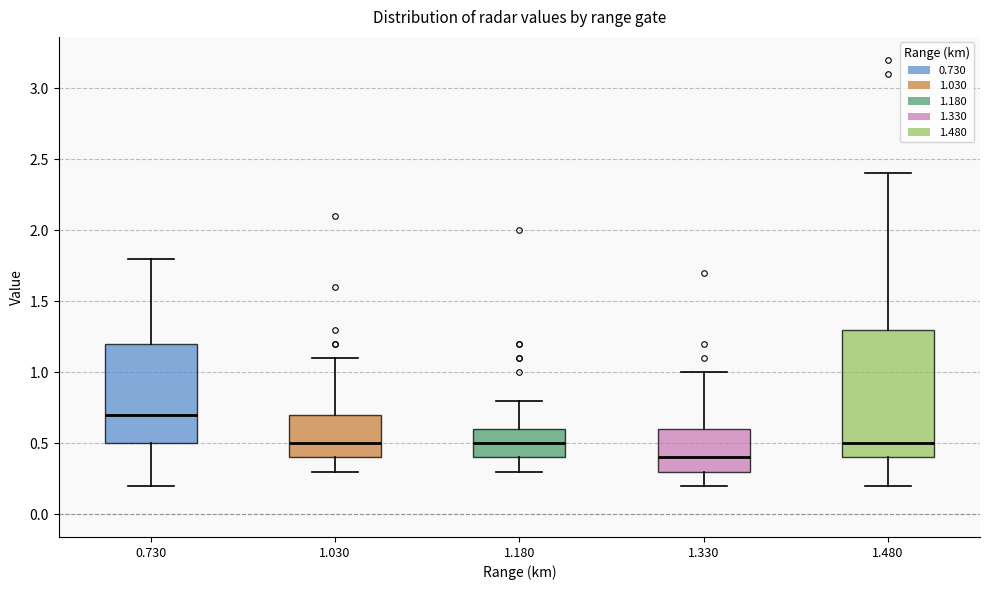

Which box's median line is the highest?

0.730